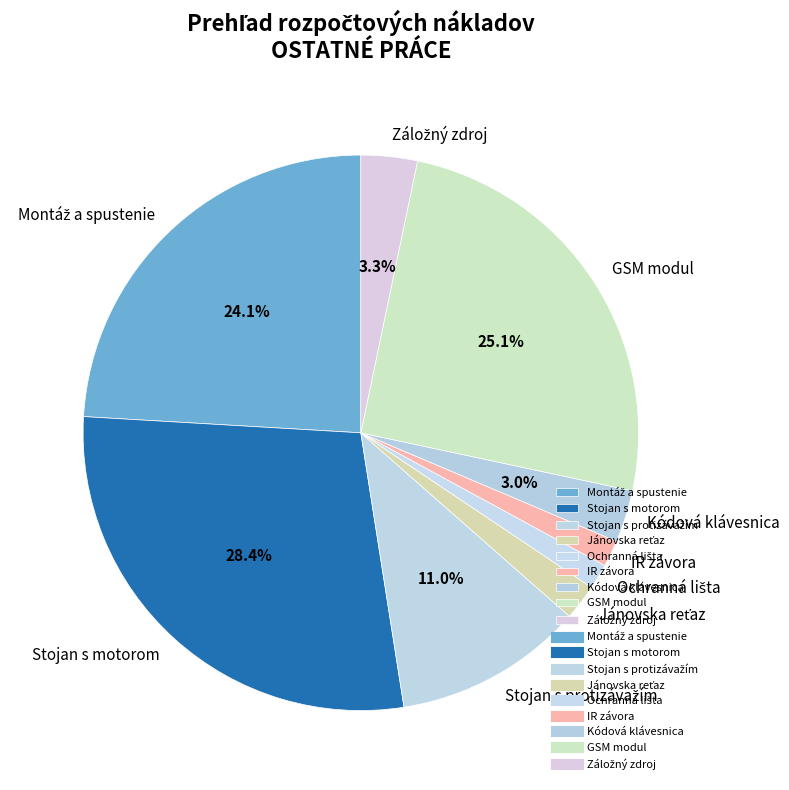

Is the sum of IR závora and Kódová klávesnica greater than half?

No